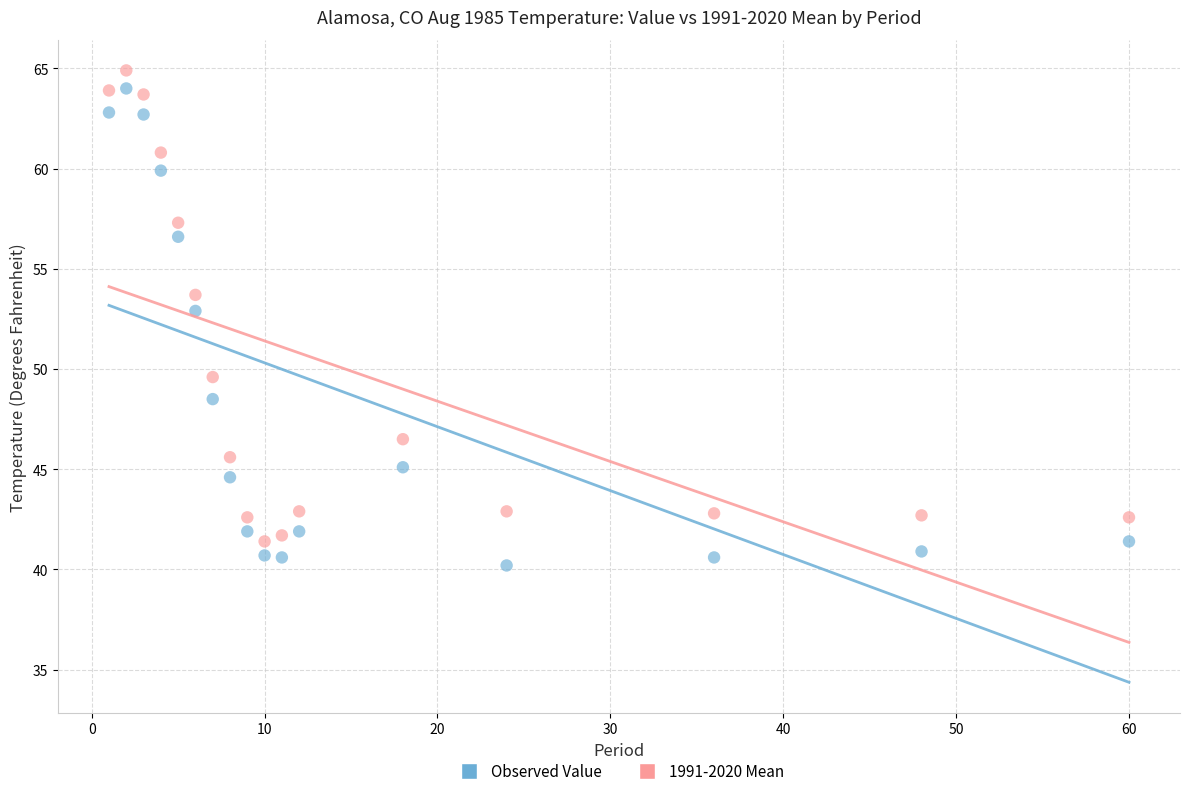

Across all data points, what is the range of X values (max minus min)?

59.0